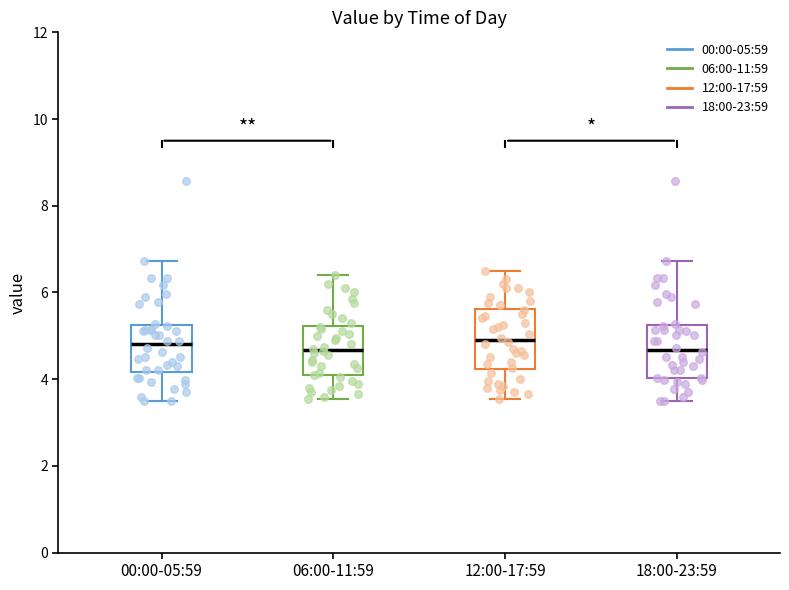

Reading left to right, transcribe this box plot: for each box, give where its median line is, the range the box spans, and where its two whiskers end, as read against the y-axis. The values are not printed on the chart, so give them approximately, as read against the axis.

00:00-05:59: median 4.8, box 4.2 to 5.2, whiskers 3.6 to 6.8
06:00-11:59: median 4.6, box 4.0 to 5.2, whiskers 3.6 to 6.4
12:00-17:59: median 5.0, box 4.2 to 5.6, whiskers 3.6 to 6.6
18:00-23:59: median 4.6, box 4.0 to 5.2, whiskers 3.6 to 6.8